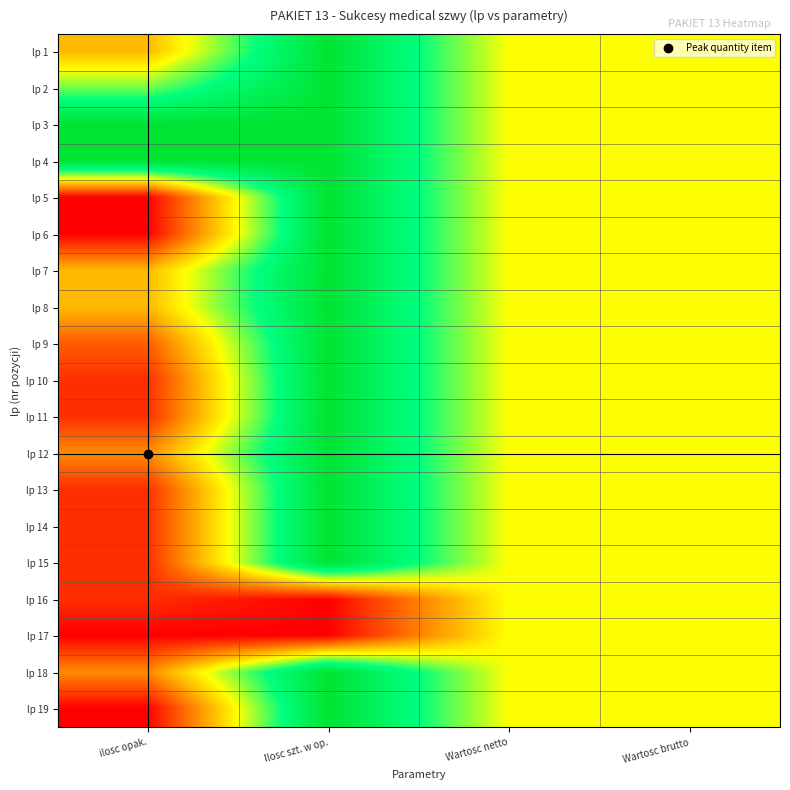

At how many categories does at least one series exceed 0?

4